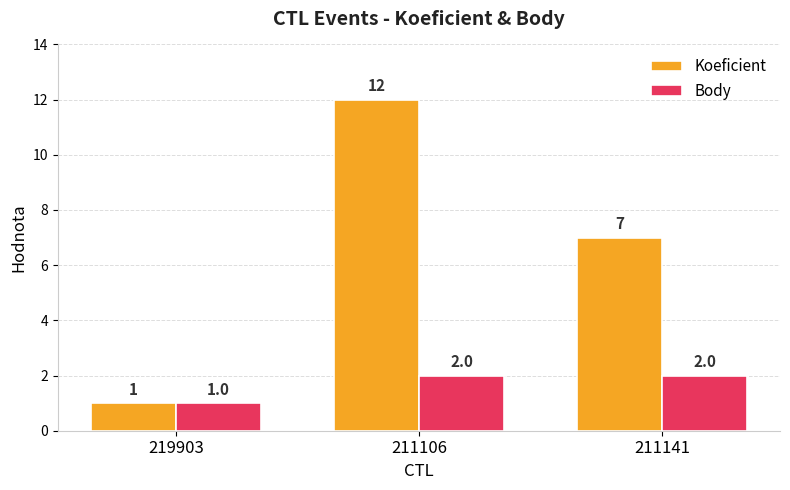

How many Body values are between 1 and 2?

3